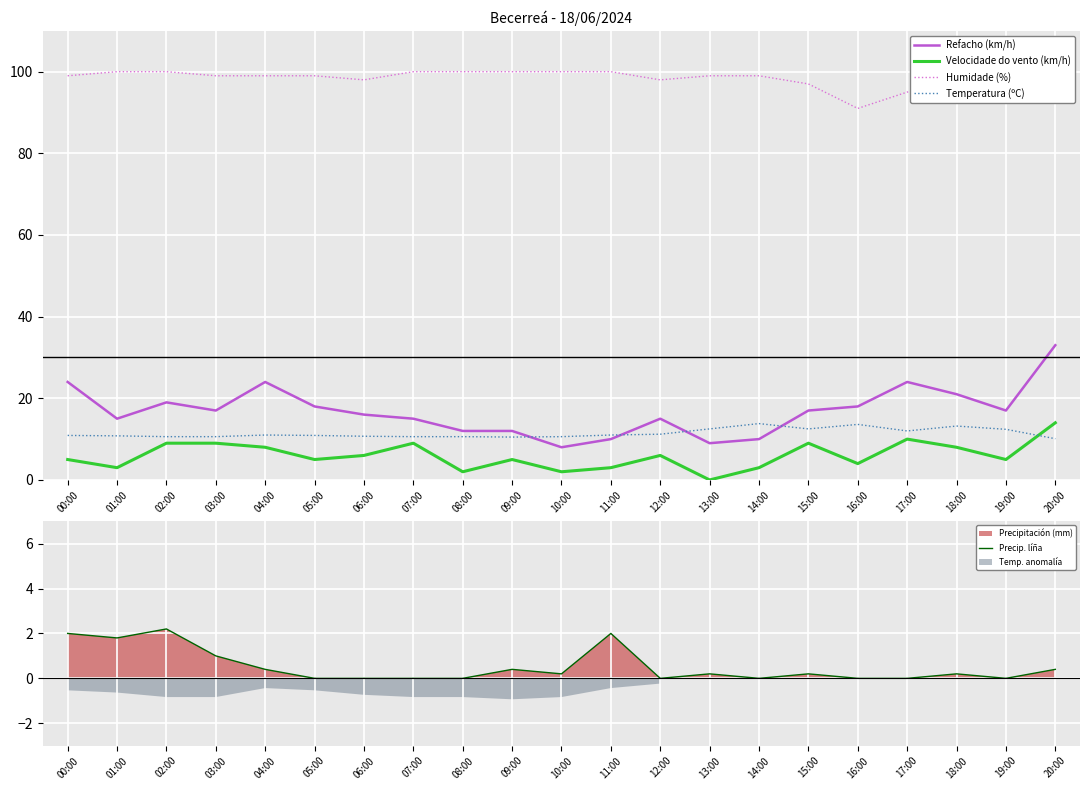

What is the difference between the Temperatura (ºC) values at 14:00 and 10:00?

3.2